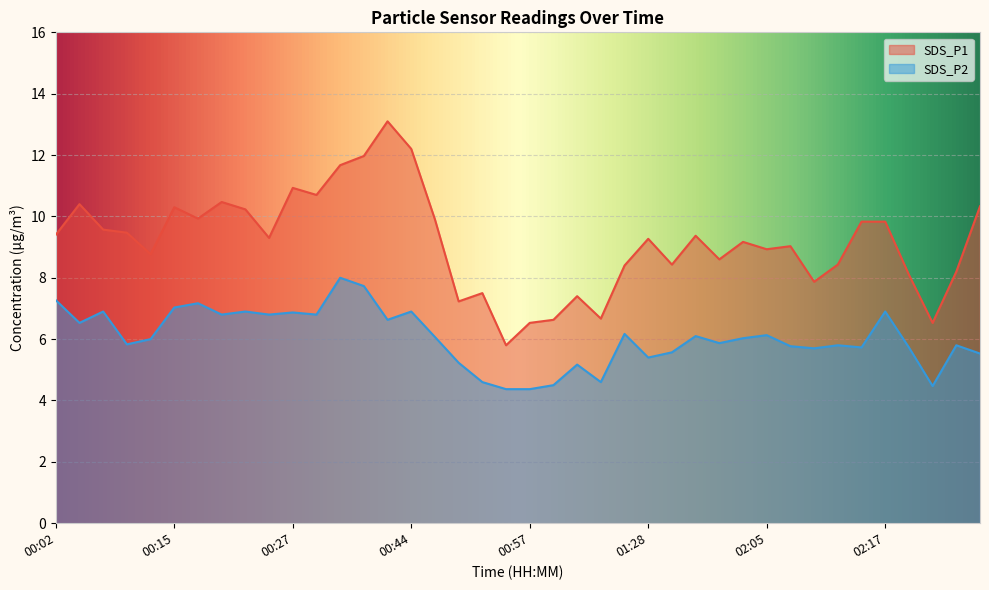

Reading right to left, list all the values displayed in this chart.

SDS_P1: 02:27=10.3	02:25=8.2	02:22=6.5	02:20=8.1	02:17=9.8	02:15=9.8	02:13=8.4	02:10=7.9	02:07=9.0	02:05=8.9	02:03=9.2	02:00=8.6	01:52=9.4	01:47=8.4	01:28=9.3	01:25=8.4	01:04=6.7	01:01=7.4	00:59=6.6	00:57=6.5	00:54=5.8	00:52=7.5	00:49=7.2	00:47=9.9	00:44=12.2	00:42=13.1	00:39=12.0	00:37=11.7	00:29=10.7	00:27=10.9	00:24=9.3	00:22=10.2	00:20=10.5	00:17=9.9	00:15=10.3	00:12=8.8	00:10=9.5	00:07=9.6	00:05=10.4	00:02=9.4
SDS_P2: 02:27=5.5	02:25=5.8	02:22=4.5	02:20=5.7	02:17=6.9	02:15=5.7	02:13=5.8	02:10=5.7	02:07=5.8	02:05=6.1	02:03=6.0	02:00=5.9	01:52=6.1	01:47=5.6	01:28=5.4	01:25=6.2	01:04=4.6	01:01=5.2	00:59=4.5	00:57=4.4	00:54=4.4	00:52=4.6	00:49=5.2	00:47=6.1	00:44=6.9	00:42=6.6	00:39=7.7	00:37=8.0	00:29=6.8	00:27=6.9	00:24=6.8	00:22=6.9	00:20=6.8	00:17=7.2	00:15=7.0	00:12=6.0	00:10=5.8	00:07=6.9	00:05=6.5	00:02=7.3